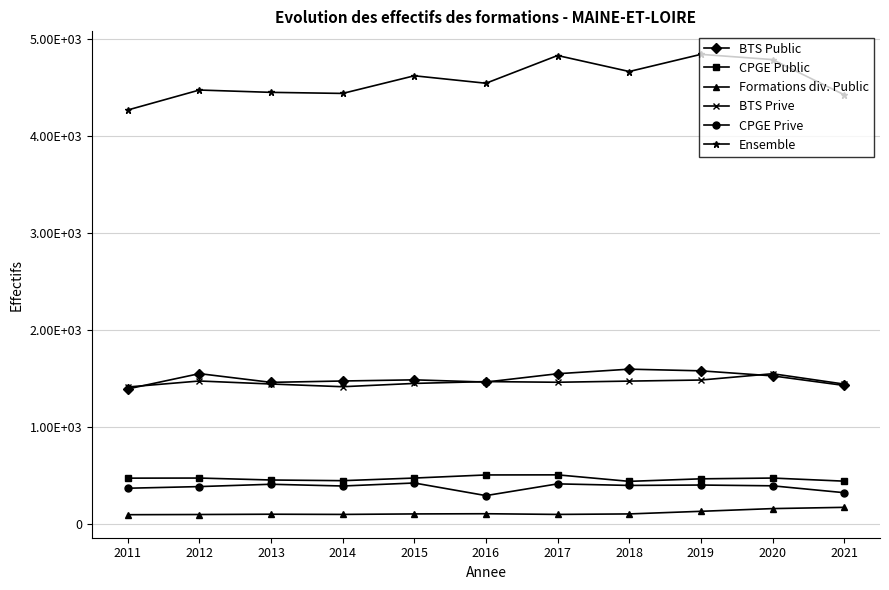

What are all the series names shown in the legend?

BTS Public, CPGE Public, Formations div. Public, BTS Prive, CPGE Prive, Ensemble